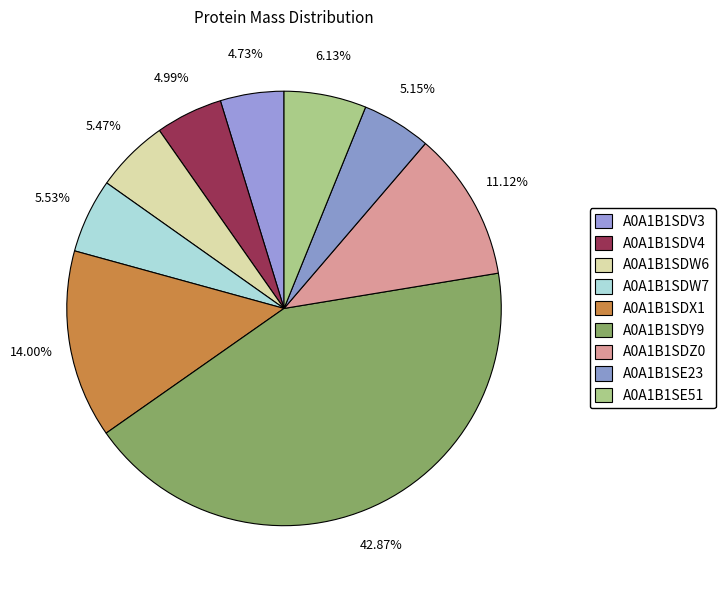

The A0A1B1SDZ0 slice represents 11% of the pie. True or false?

True